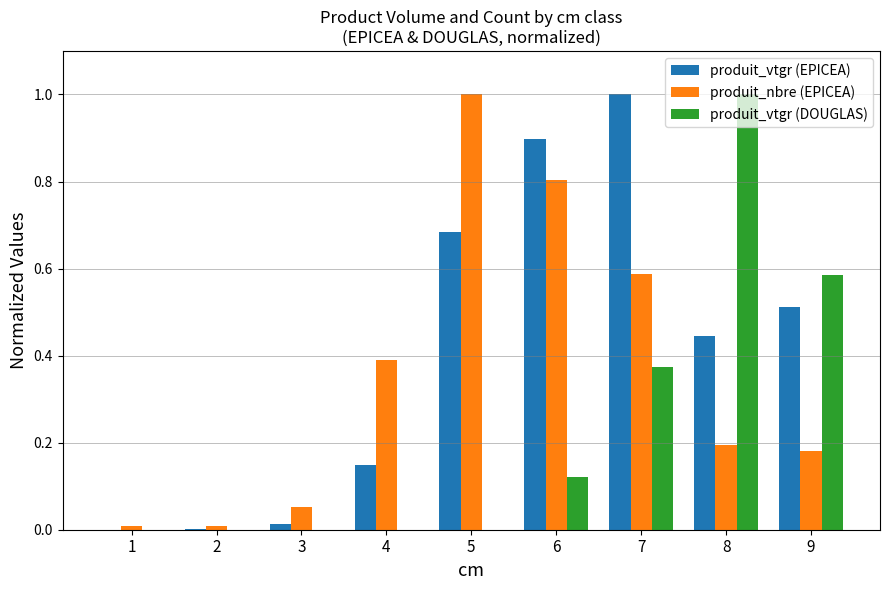

What is the sum of all produit_vtgr (EPICEA) values?

3.7